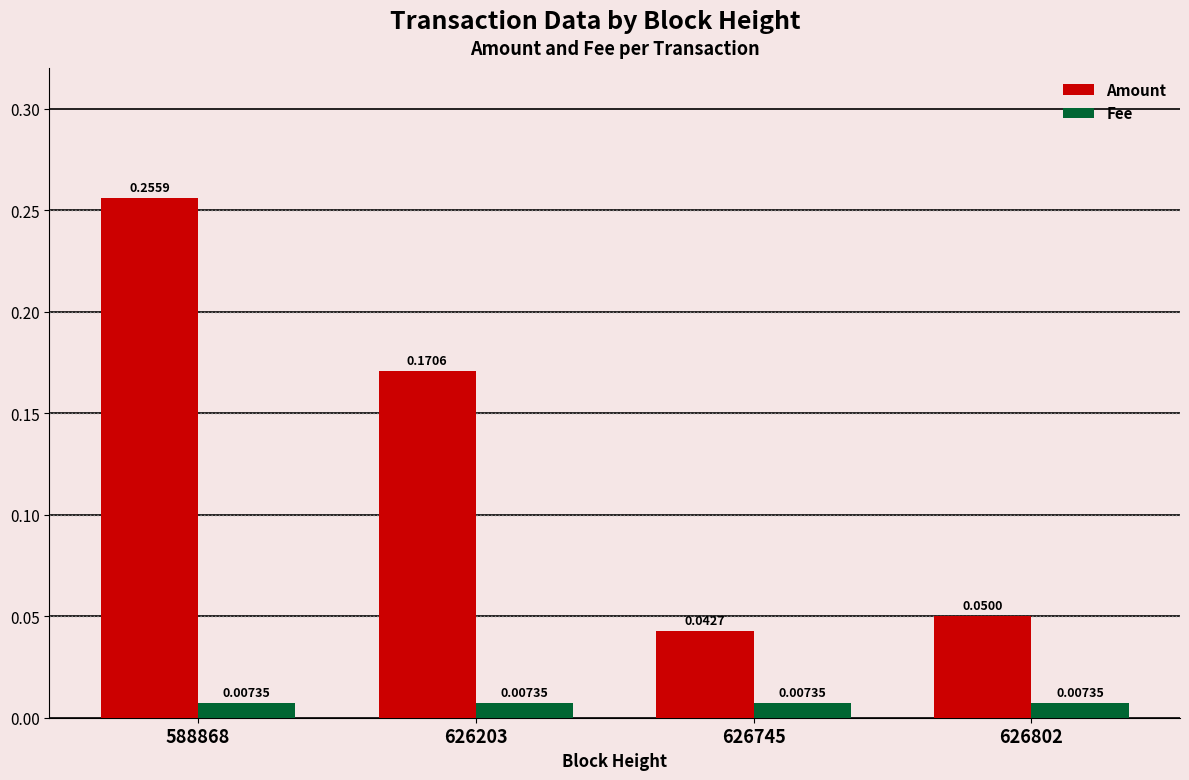

Which series has the widest spread of values?

Amount